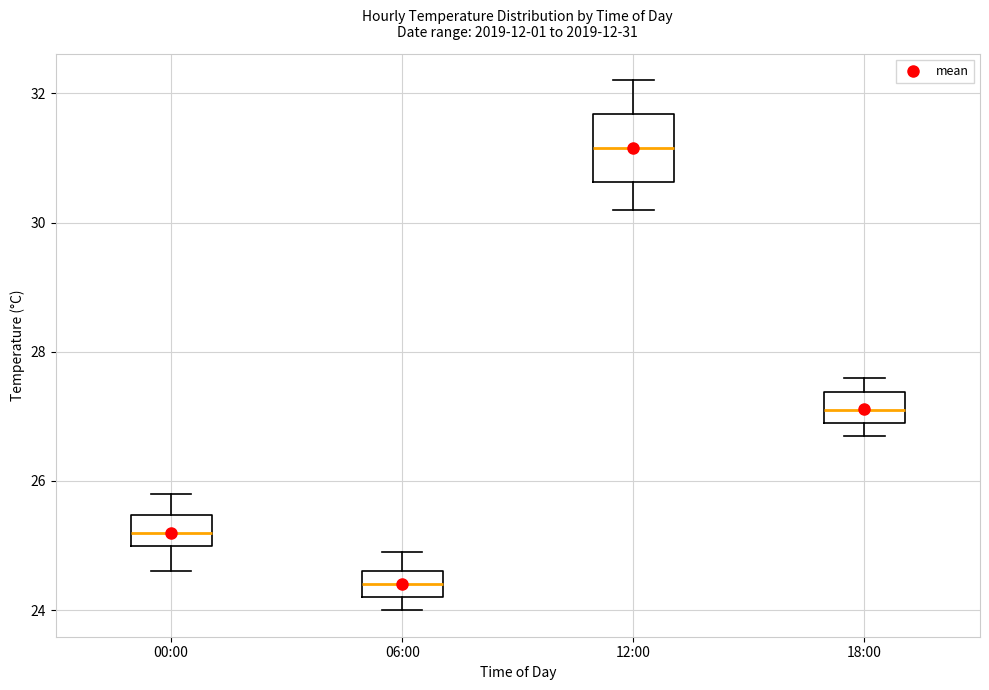

Which box has the highest median line?

12:00